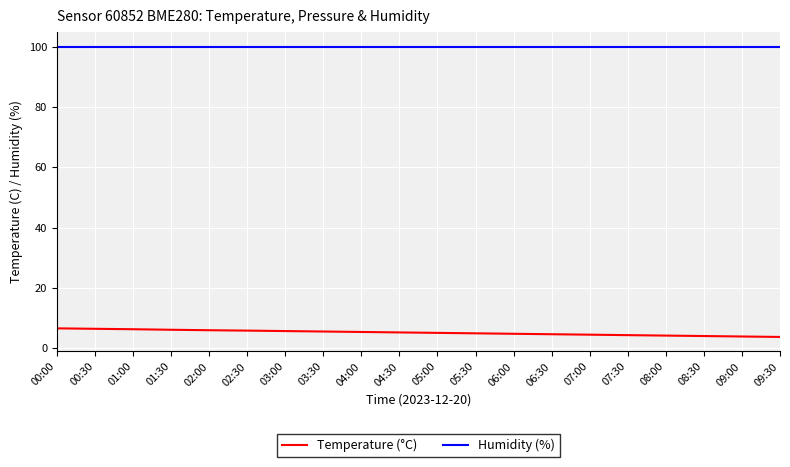

What is the highest value of the Humidity (%) series?

100.0